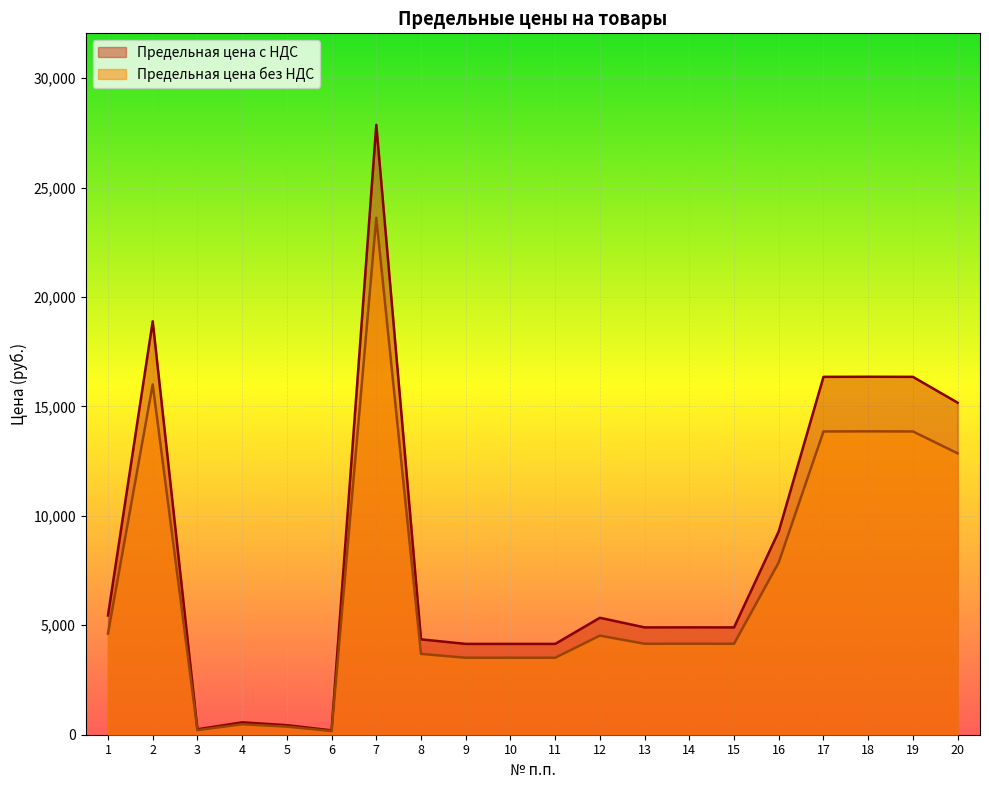

Rank the series by their maximum value, from lowest to highest.

Предельная цена без НДС, Предельная цена с НДС